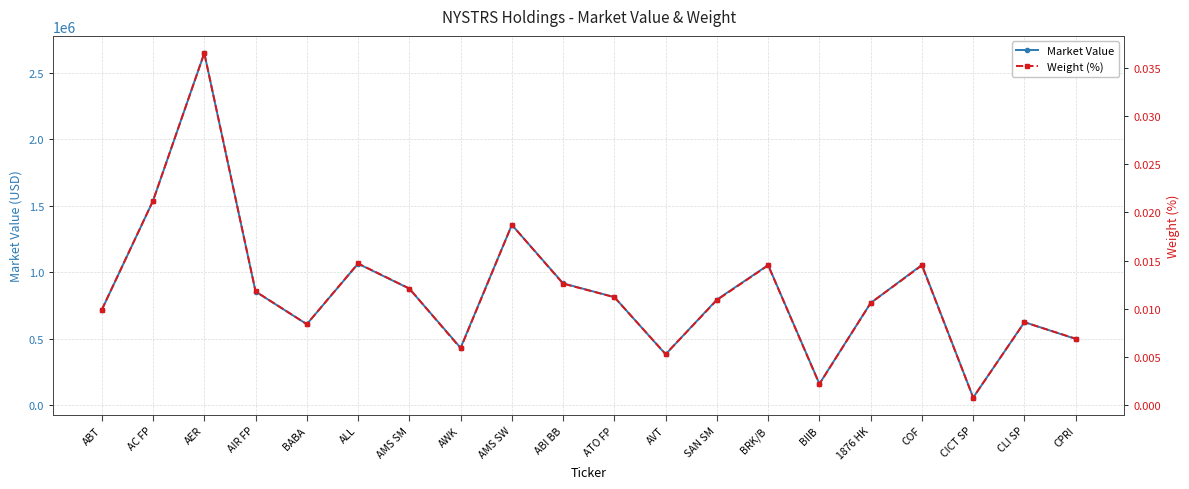

What is the total value across all series at BABA?

609373.8